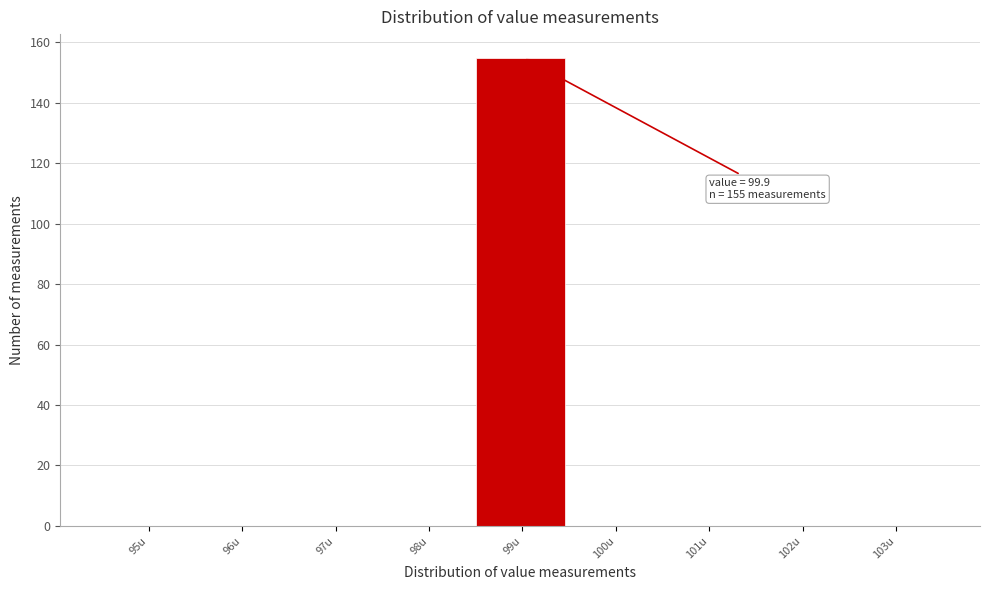

Reading left to right, list all the values displayed in this chart.

95u=0	96u=0	97u=0	98u=0	99u=155	100u=0	101u=0	102u=0	103u=0